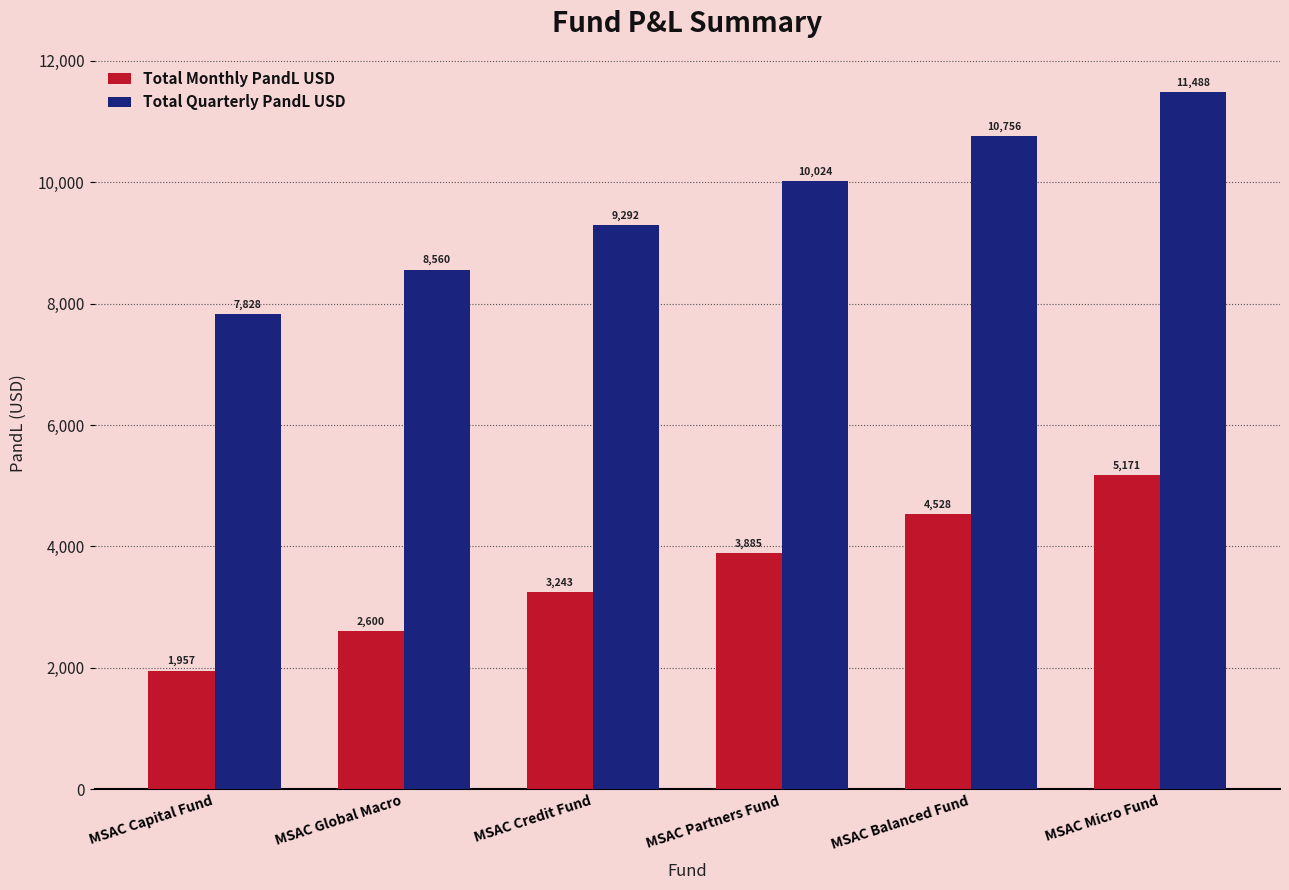

At MSAC Micro Fund, list the series in order from largest to smallest.

Total Quarterly PandL USD, Total Monthly PandL USD